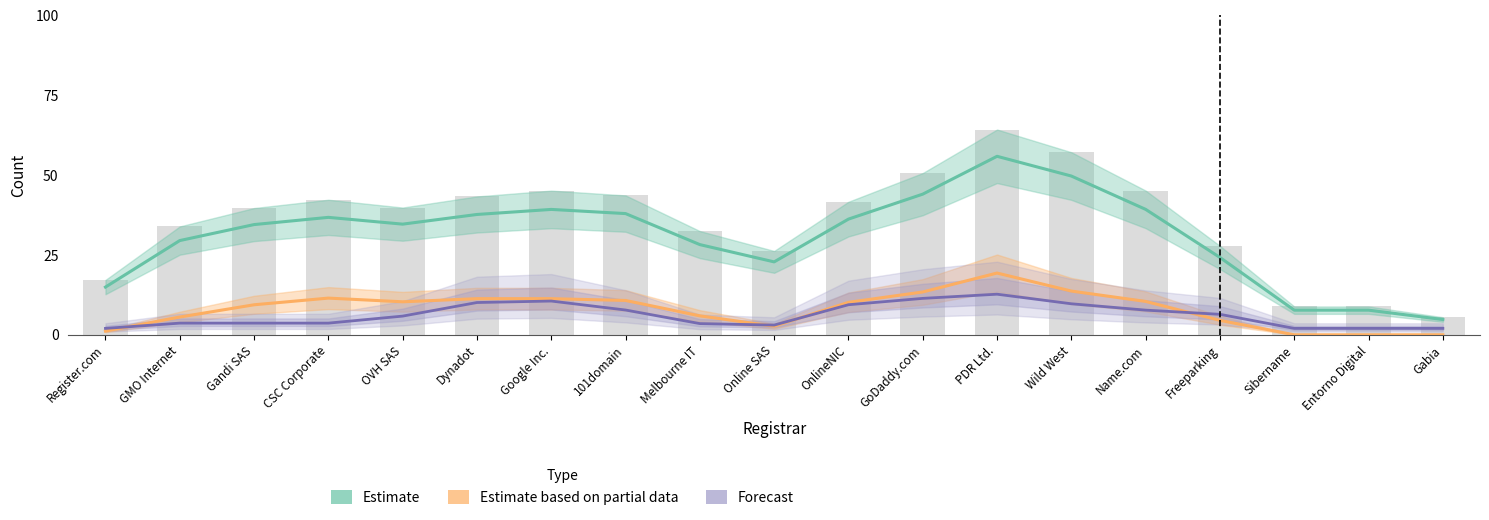

Where does the Estimate based on partial data series first go above 10?

CSC Corporate